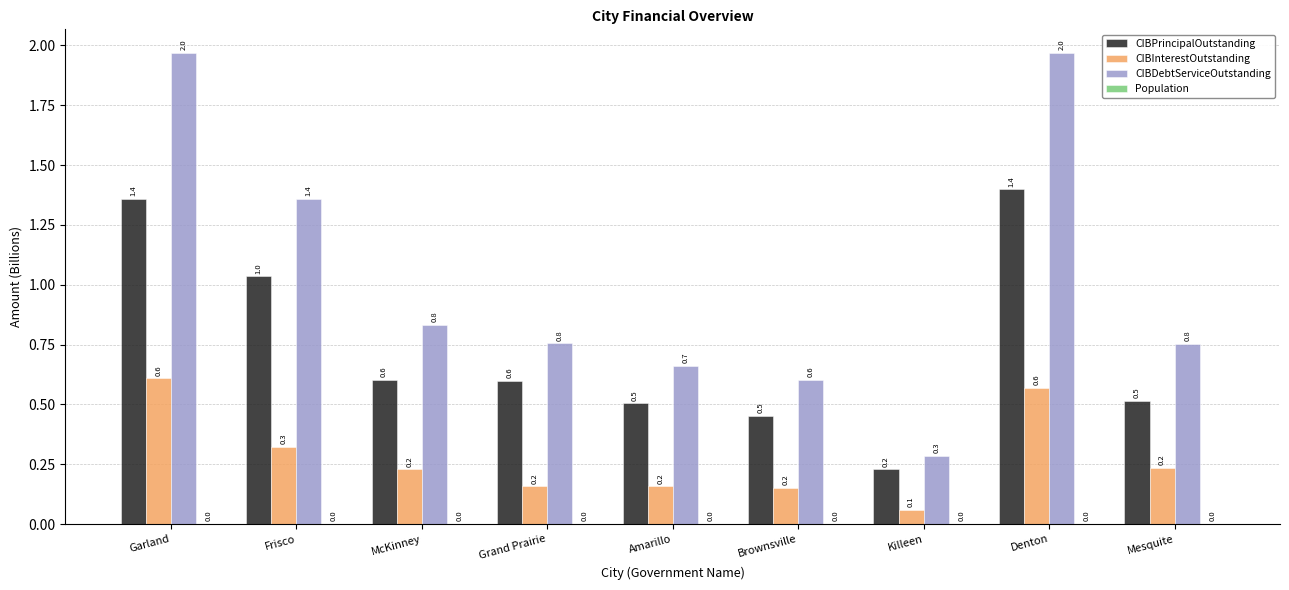

What is the total value across all series at Mesquite?

1.5